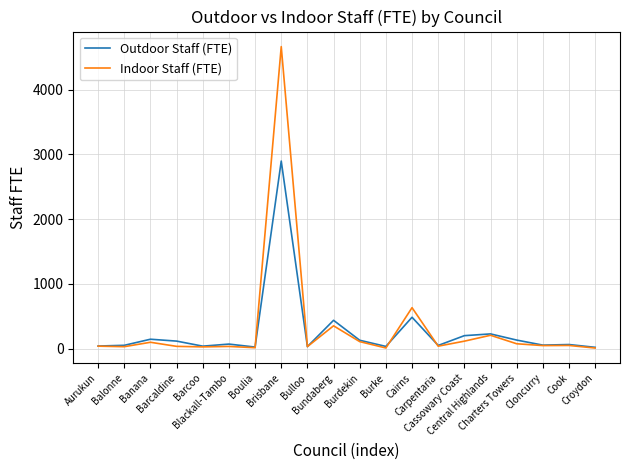

Rank the series by their maximum value, from highest to lowest.

Indoor Staff (FTE), Outdoor Staff (FTE)